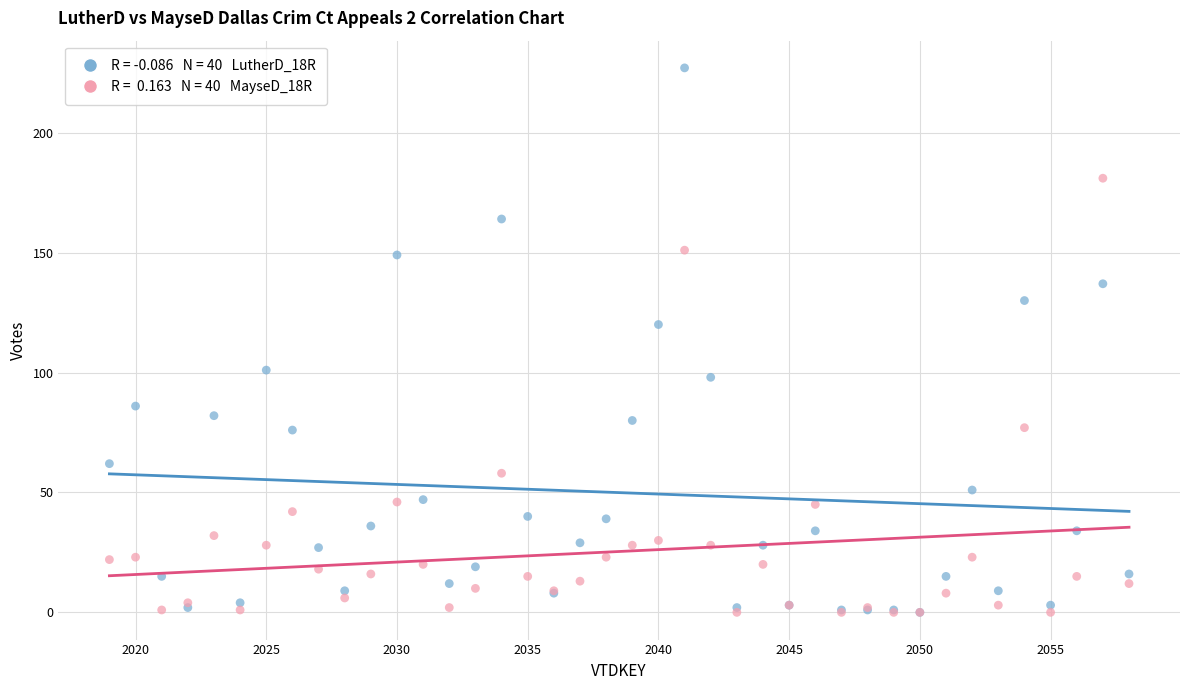

Across all series, what Y value is closest to 113?

120